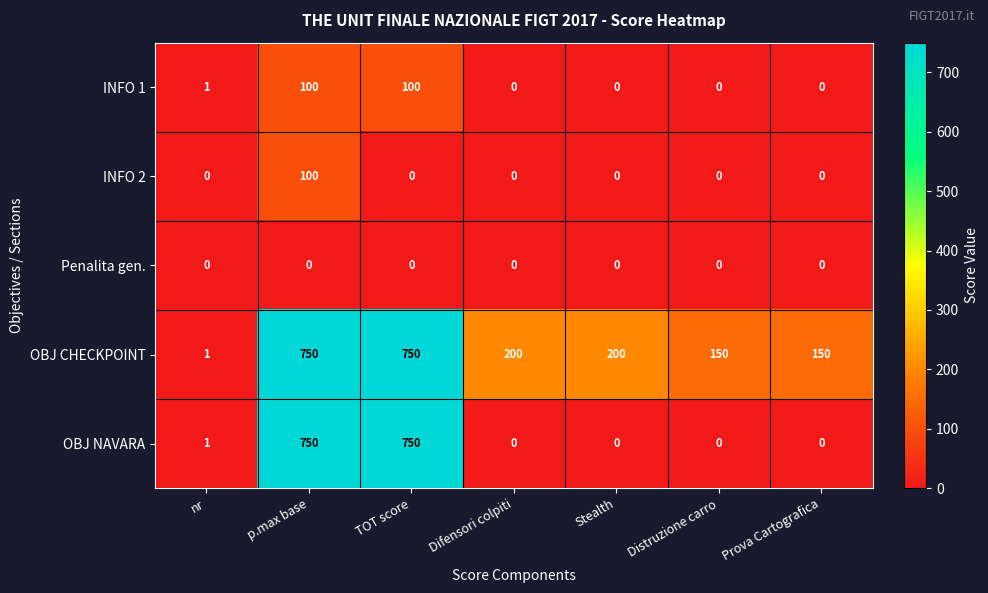

What is the difference between the maximum and second lowest values in the OBJ NAVARA series?

750